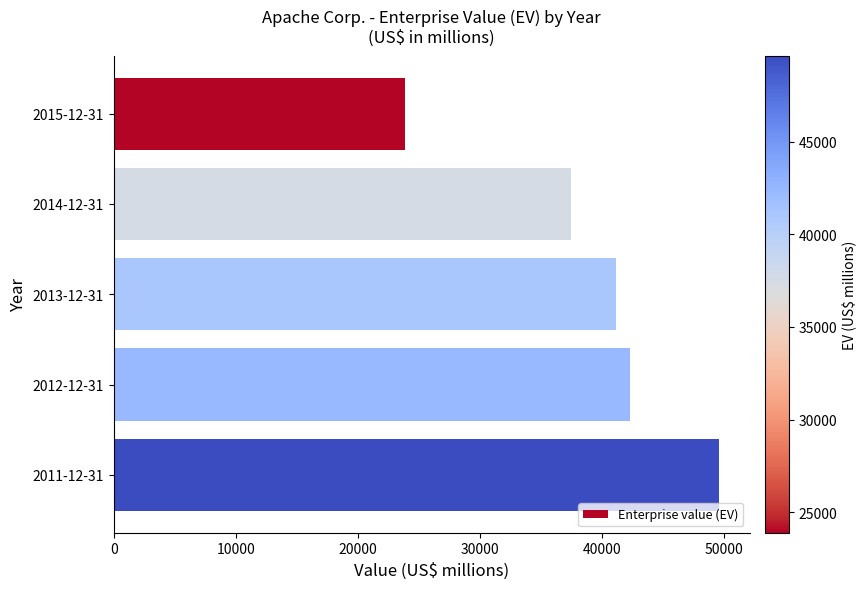

What is the ratio of the value at 2011-12-31 to the value at 2014-12-31?

1.3